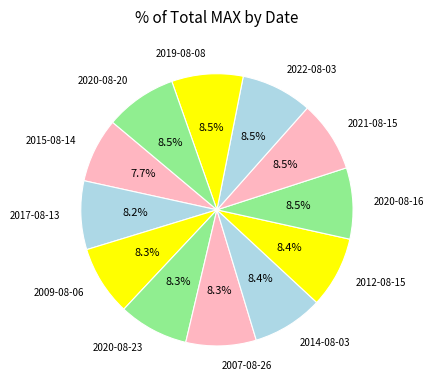

Approximately how many times larger is the value at 2021-08-15 compared to 2012-08-15?

1.0